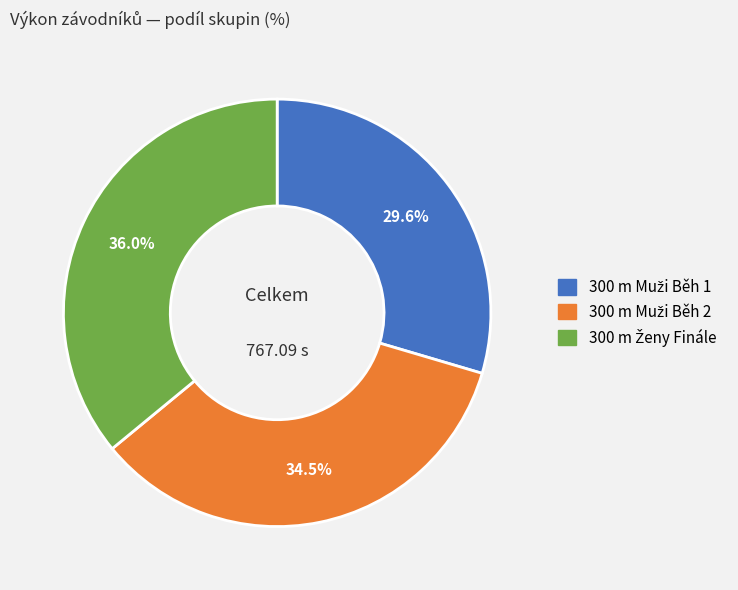

Is there any slice that represents more than half of the pie?

No